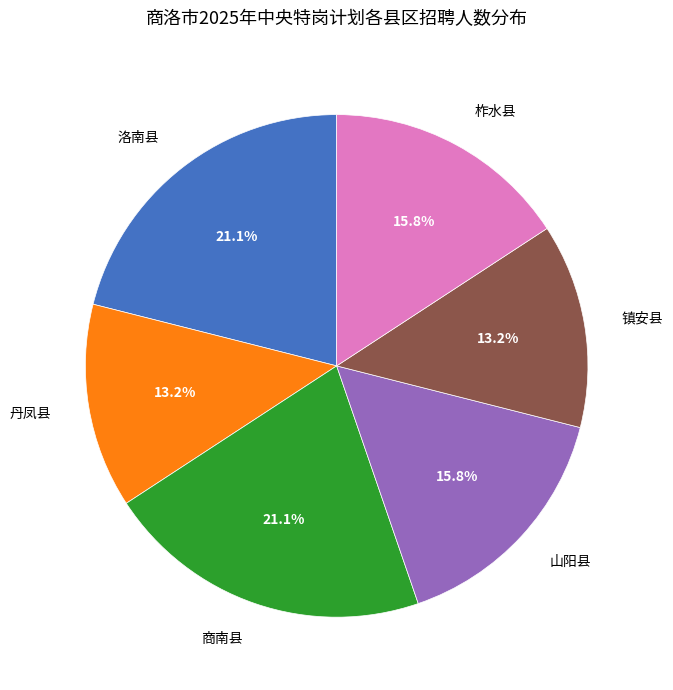

Which has a higher value, 柞水县 or 洛南县?

洛南县